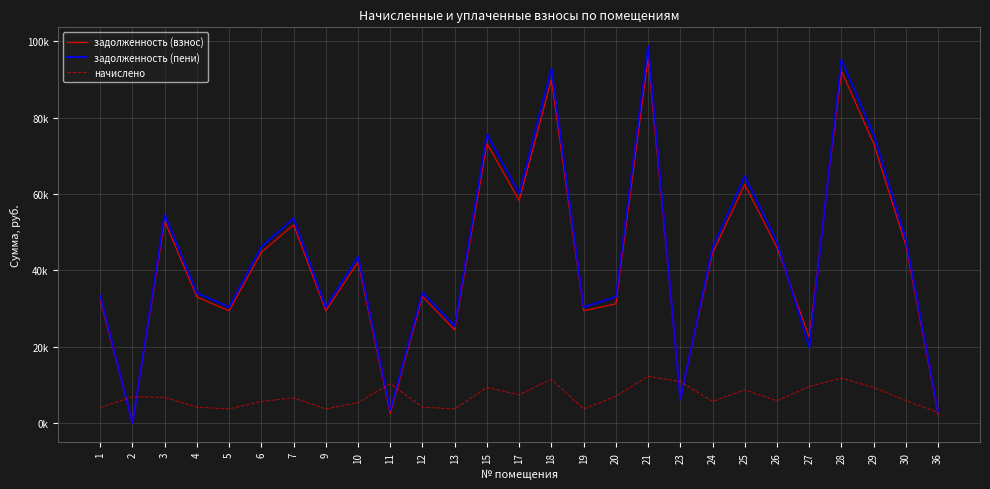

At which category does the chart reach its minimum across all series?

2